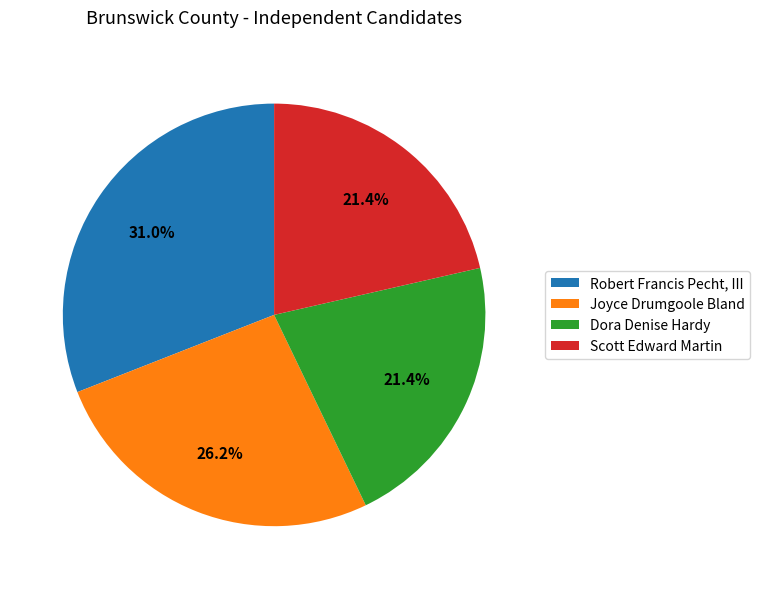

What portion of the pie excludes Scott Edward Martin?

78.6%